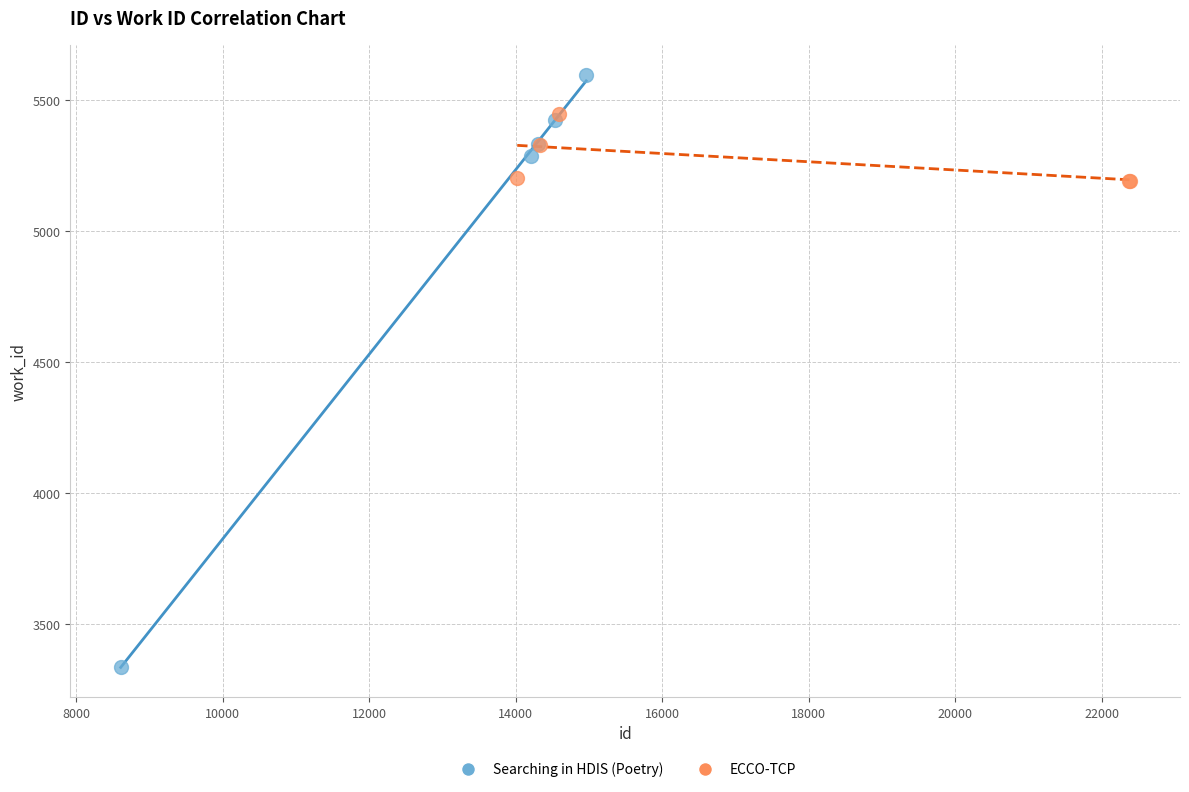

Which series reaches the maximum Y coordinate?

Searching in HDIS (Poetry)